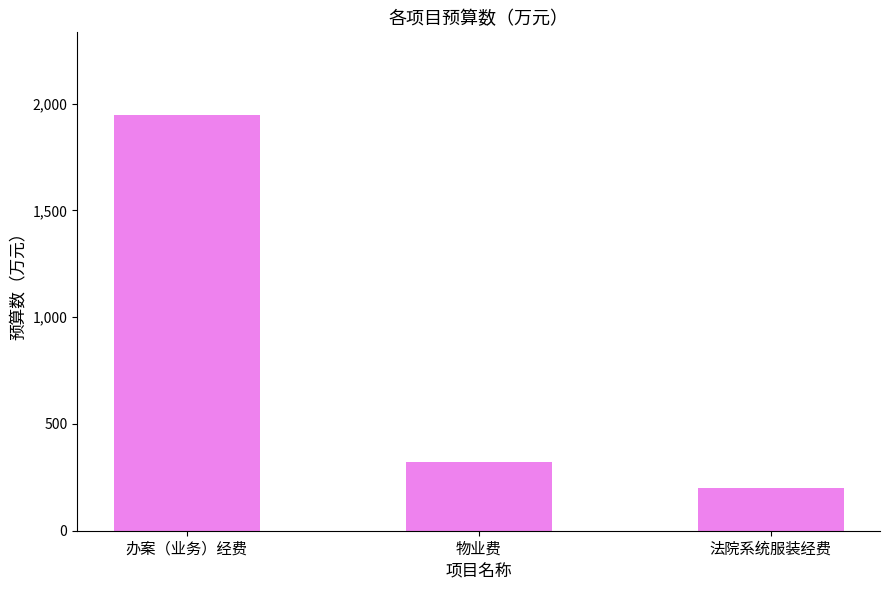

Reading left to right, what are all the values shown in this chart?

办案（业务）经费=1945	物业费=320	法院系统服装经费=200